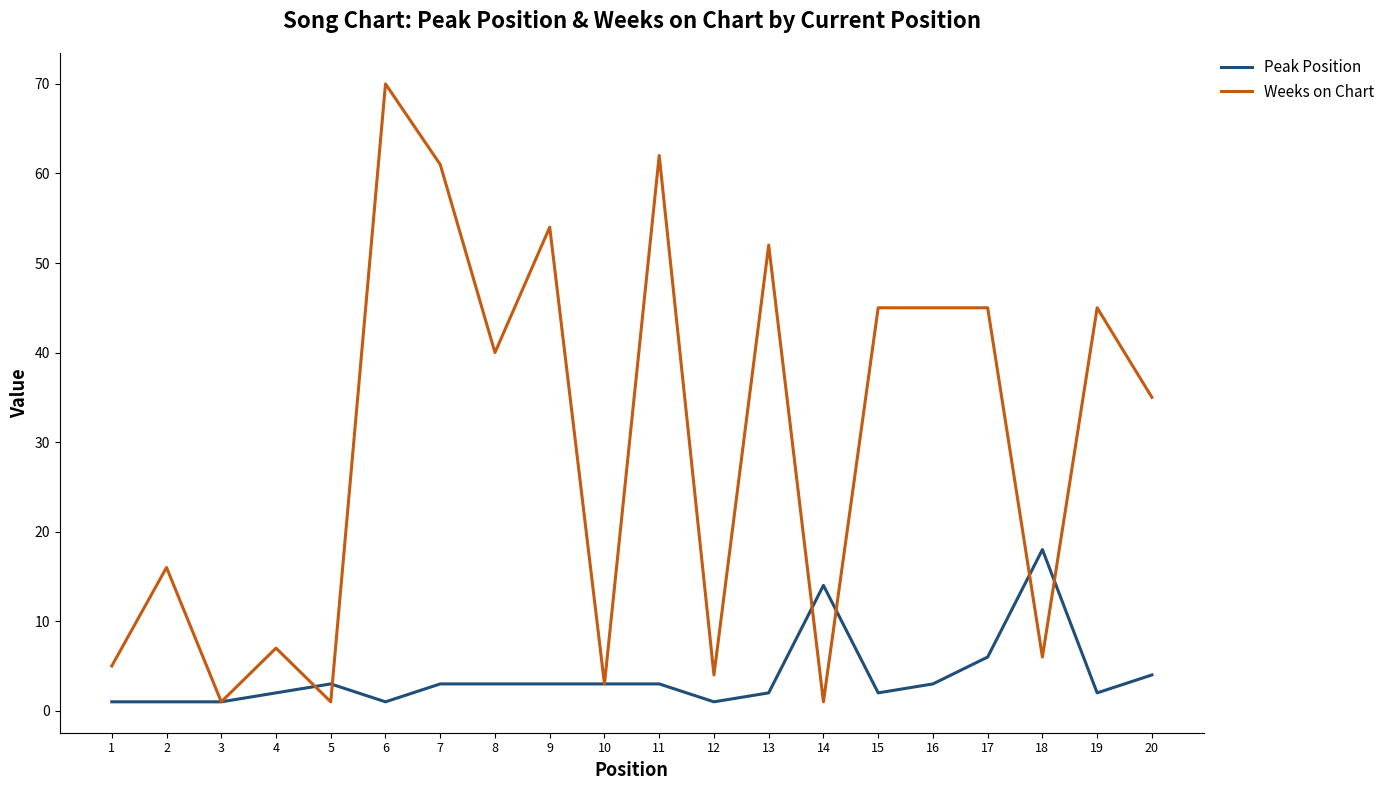

Which series has the largest range (max minus min)?

Weeks on Chart